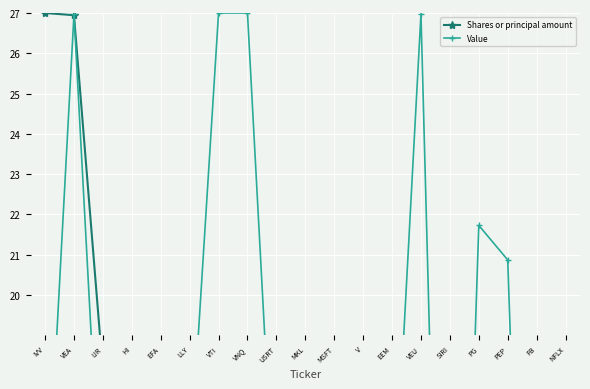

Which series has the widest spread of values?

Shares or principal amount